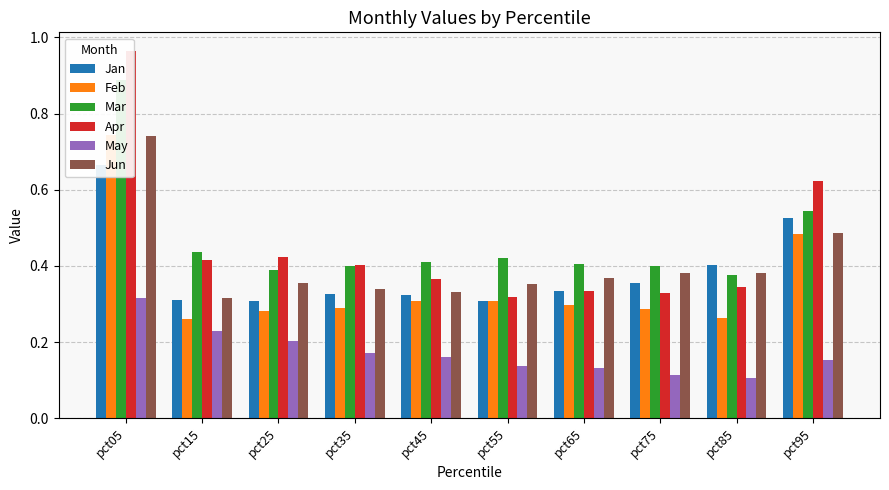

What is the minimum value for Jun?

0.3